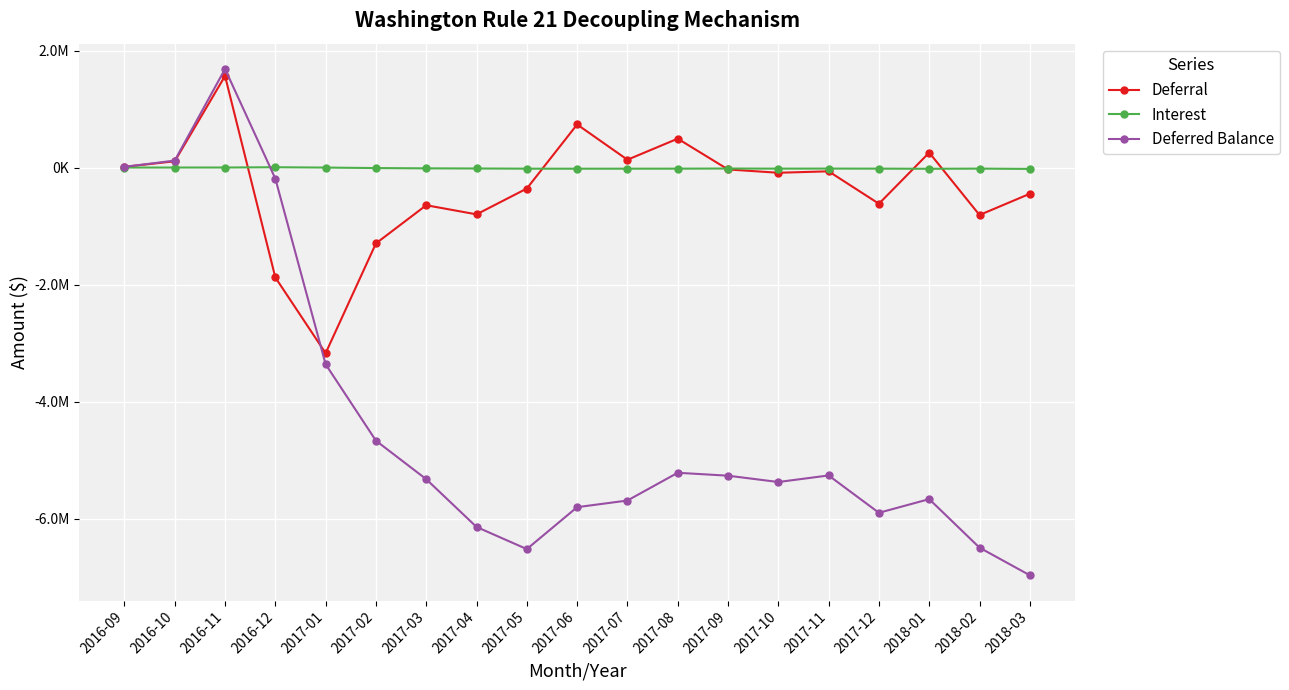

Does the chart have visible grid lines?

Yes